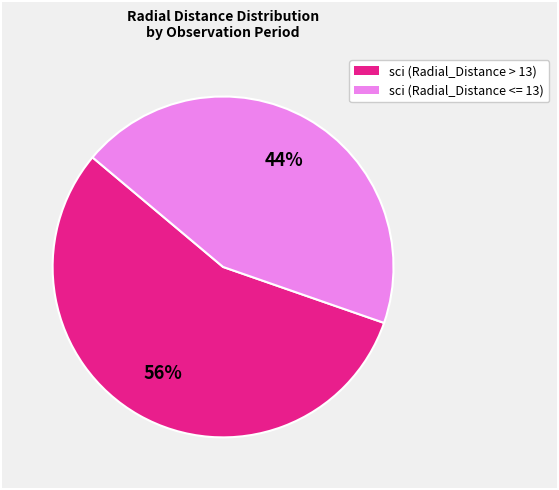

To the nearest percent, what is the difference between the largest and smallest slice percentages?

12%